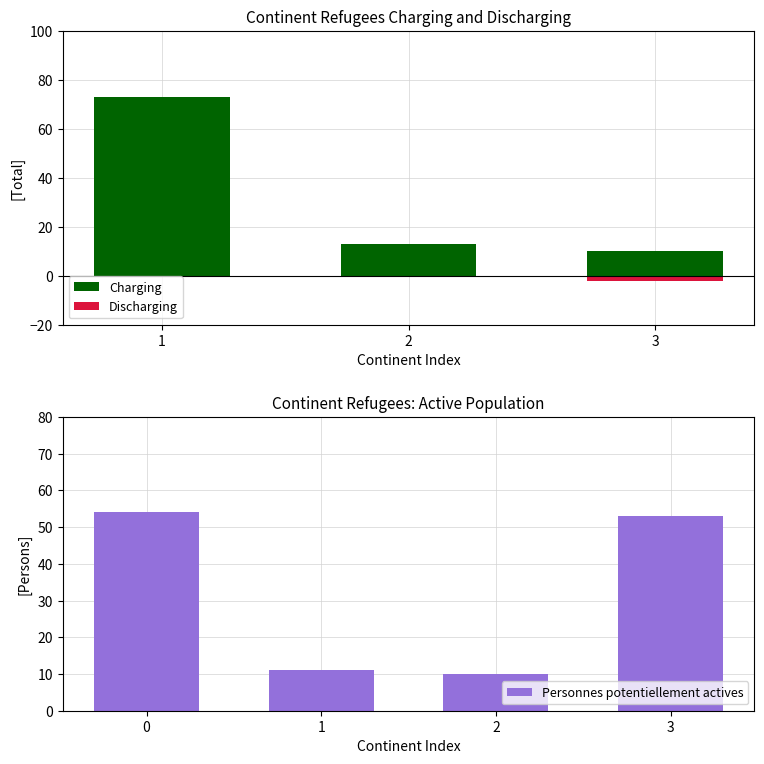

Is it true that Personnes potentiellement actives equals 77 at 3?

False